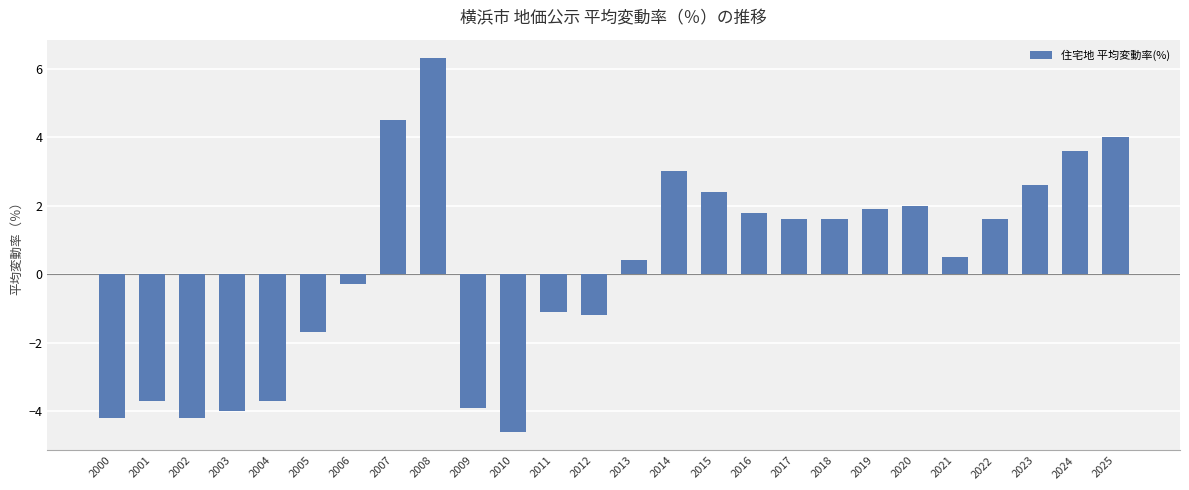

Reading left to right, list all the values displayed in this chart.

-4.2	-3.7	-4.2	-4.0	-3.7	-1.7	-0.3	4.5	6.3	-3.9	-4.6	-1.1	-1.2	0.4	3.0	2.4	1.8	1.6	1.6	1.9	2.0	0.5	1.6	2.6	3.6	4.0